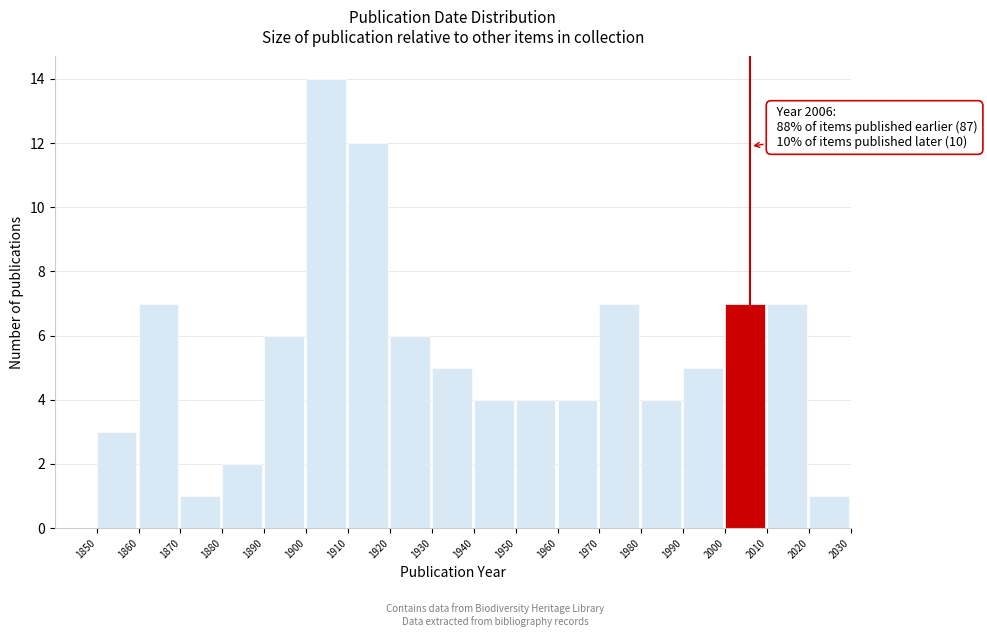

Which range on the x-axis has the tallest bar?

1900 to 1910